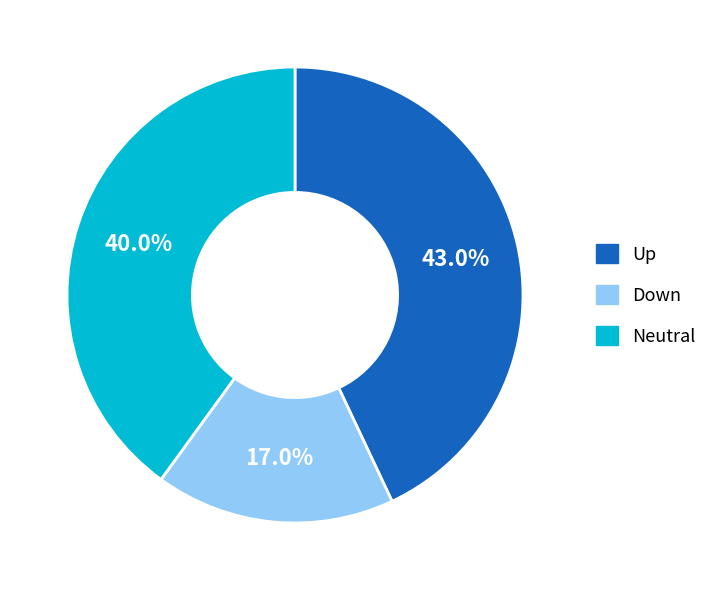

Is there any slice that represents more than half of the pie?

No